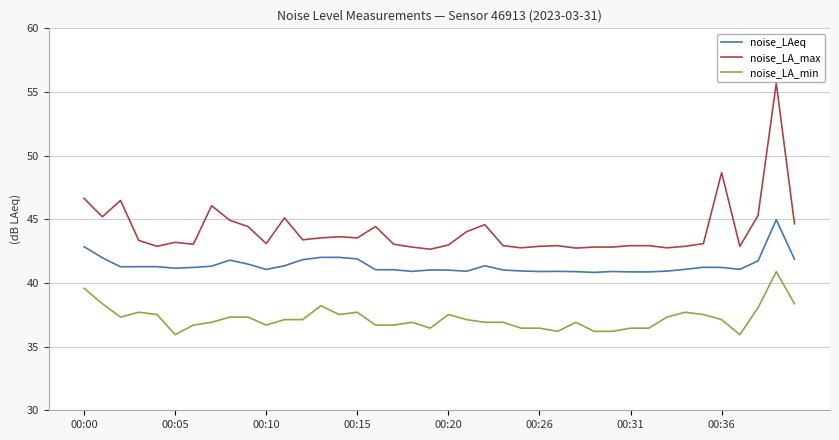

Which series has the largest range (max minus min)?

noise_LA_max